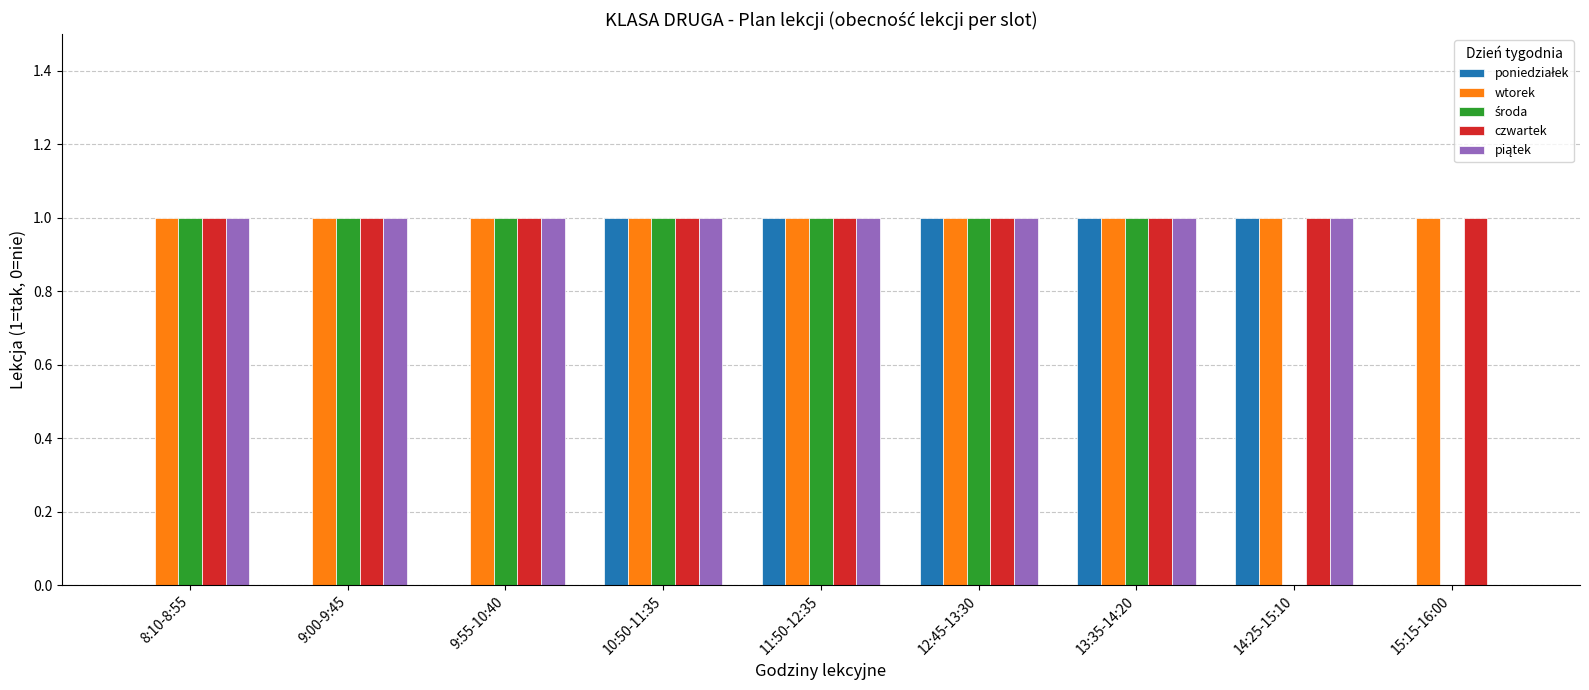

The wtorek series shows 2 at 12:45-13:30. True or false?

False